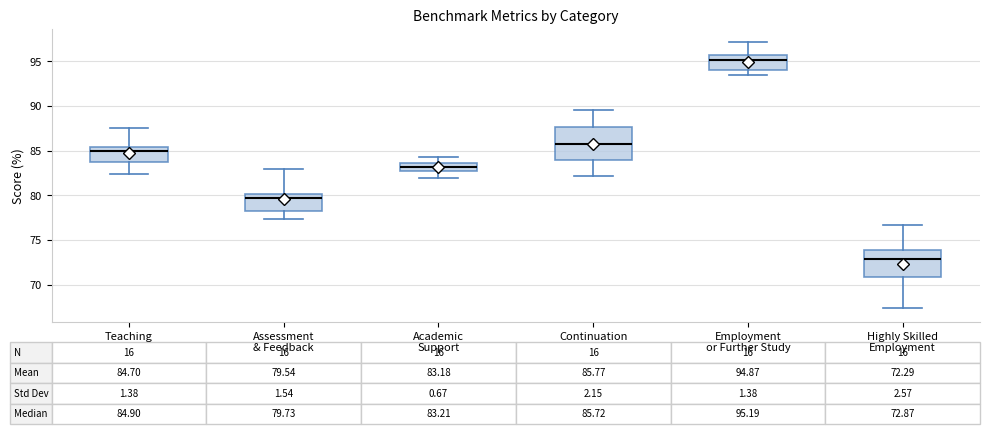

Which box's median line is the highest?

Employment or Further Study